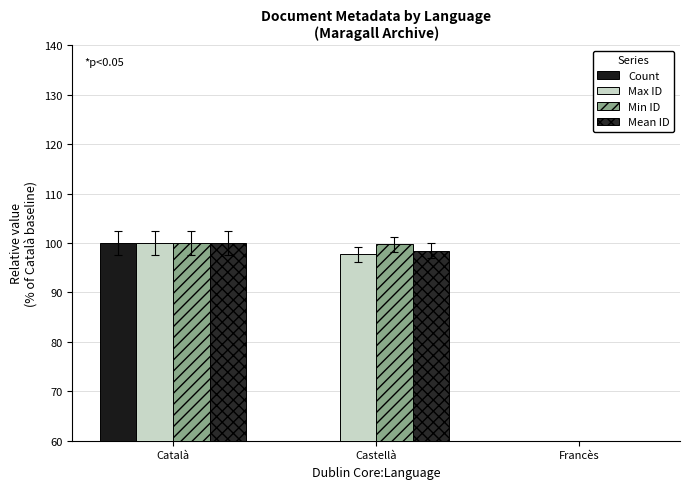

Which has a higher value, Castellà or Francès?

Castellà